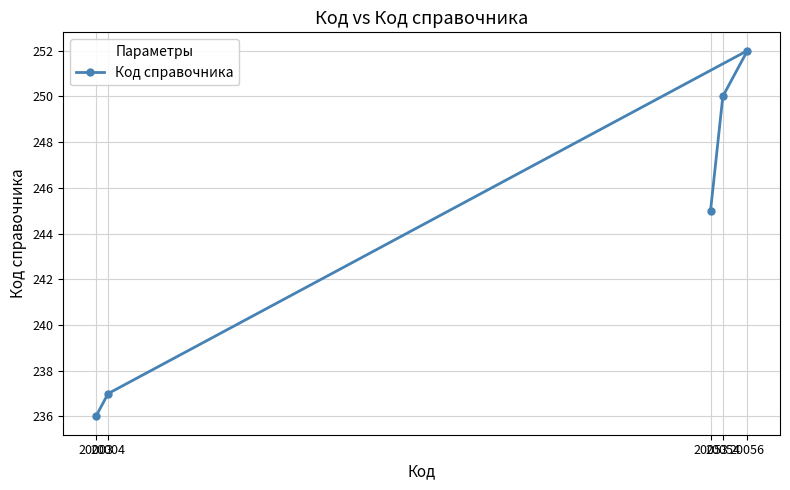

List the labels in order of value, largest first.

20056, 20054, 20053, 20004, 20003